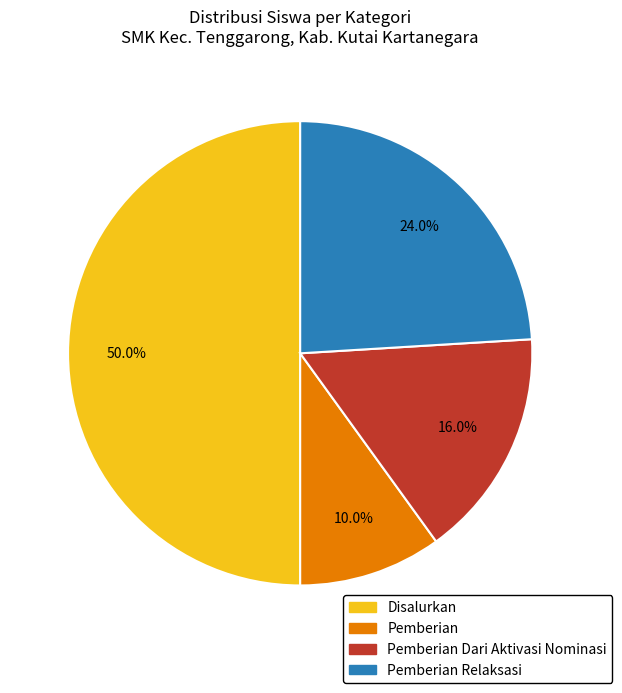

How many segments does this pie chart have?

4